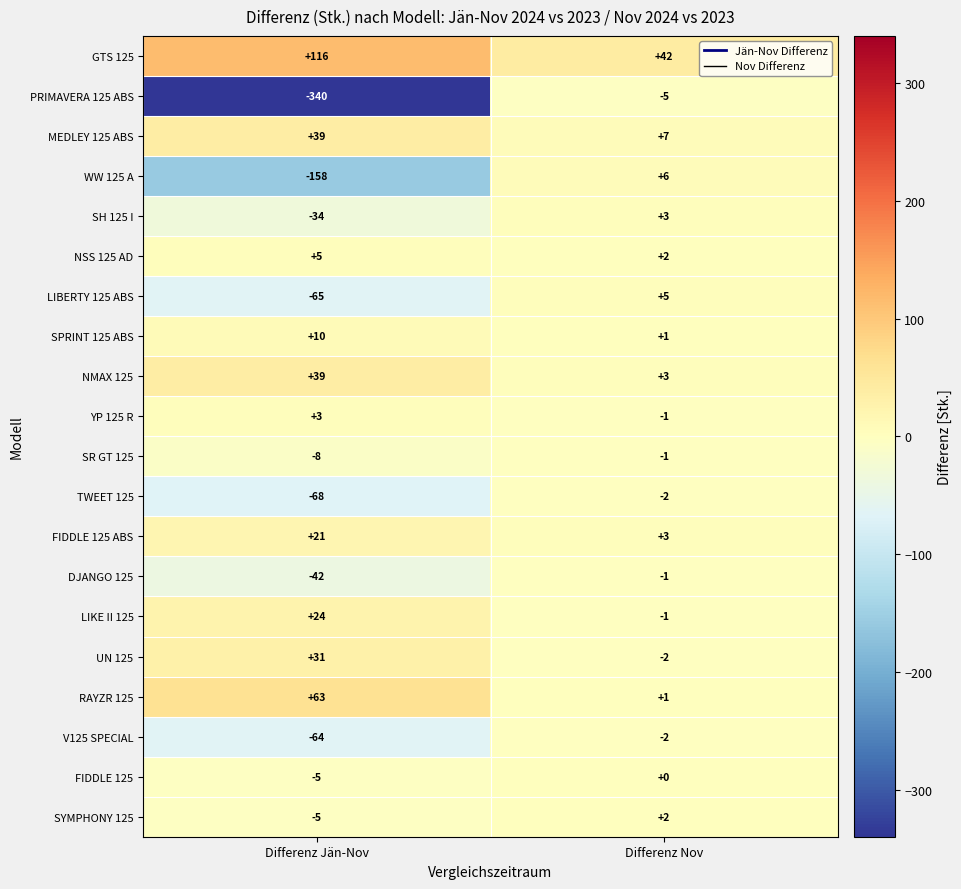

What is the total value across all series at Differenz Nov?

60